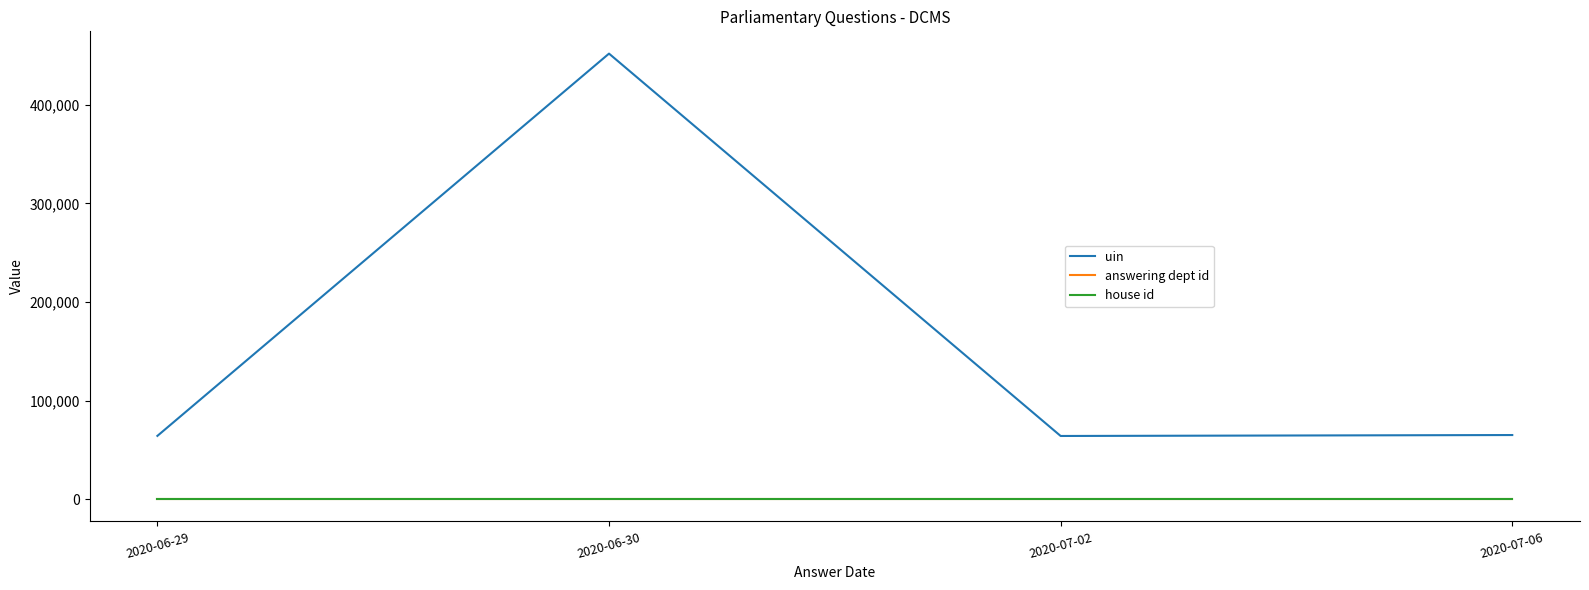

What are all the series names shown in the legend?

uin, answering dept id, house id